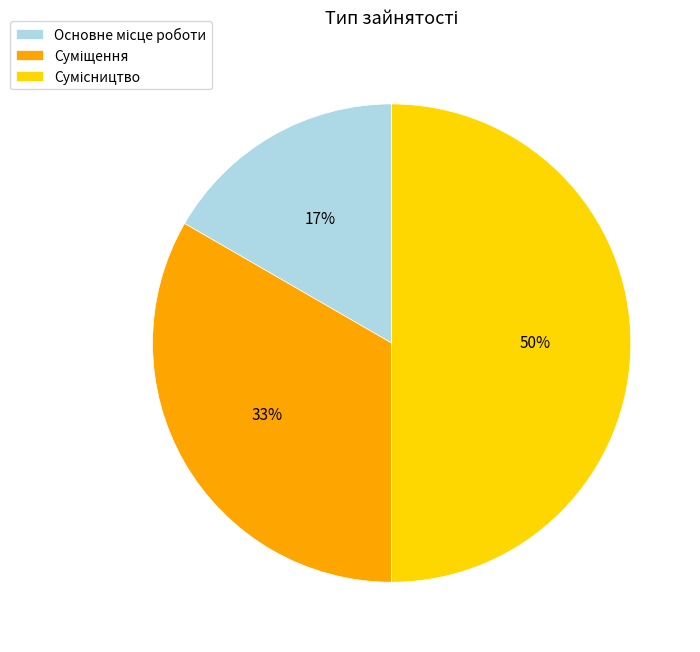

To the nearest percent, what is the average slice percentage?

33%